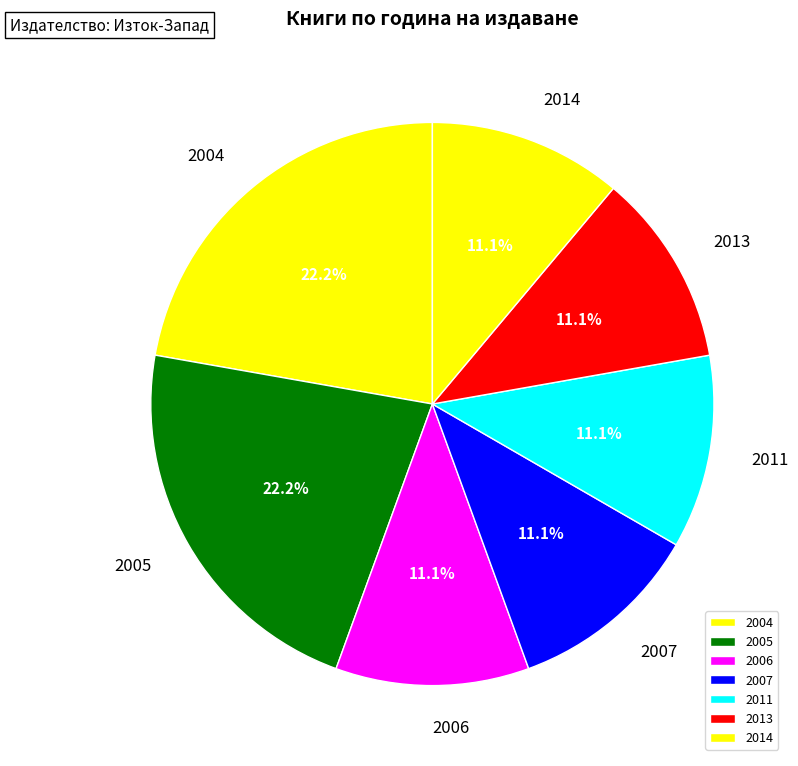

Combined, what portion of the pie is 2004 and 2007?

33.3%